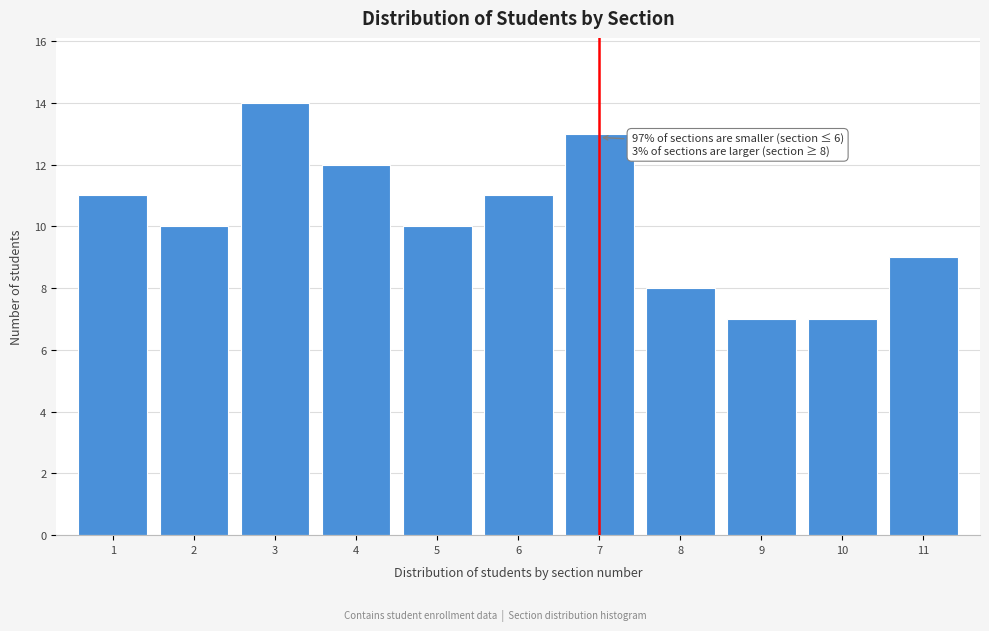

Reading left to right, what are all the values shown in this chart?

11	10	14	12	10	11	13	8	7	7	9